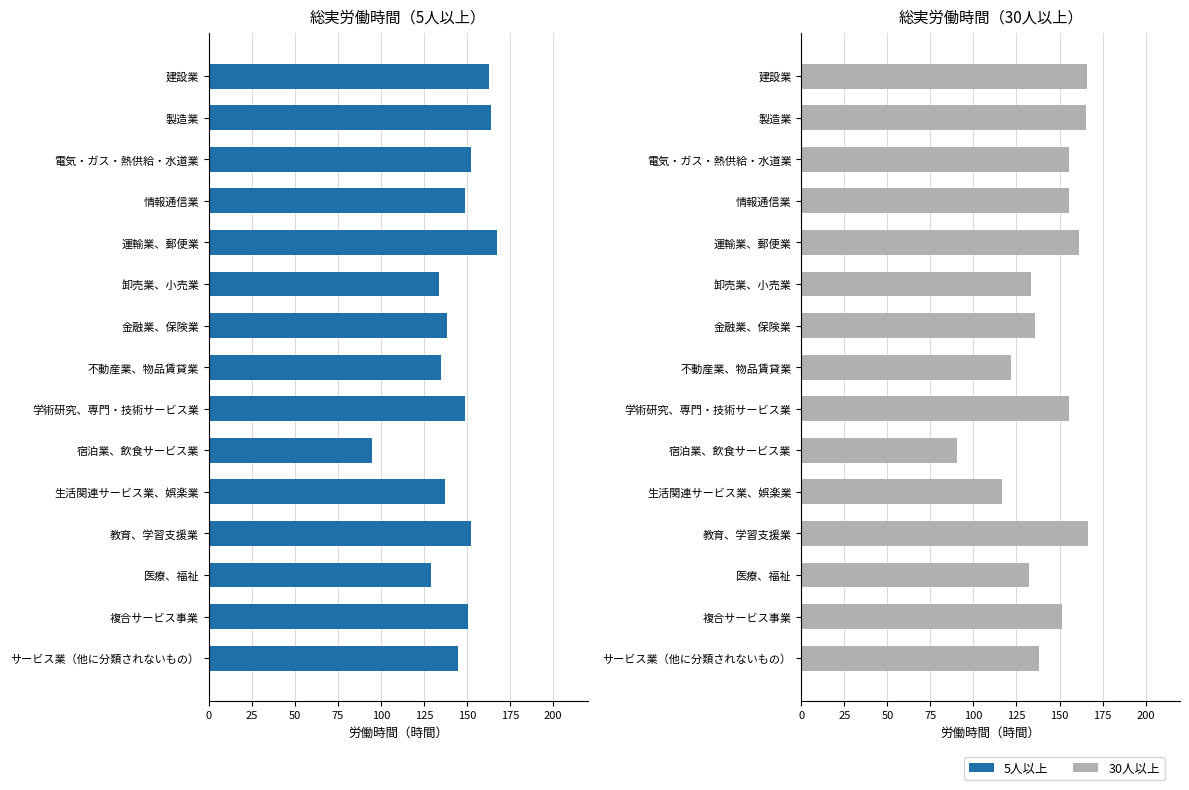

What is the minimum value shown in the chart?

90.7